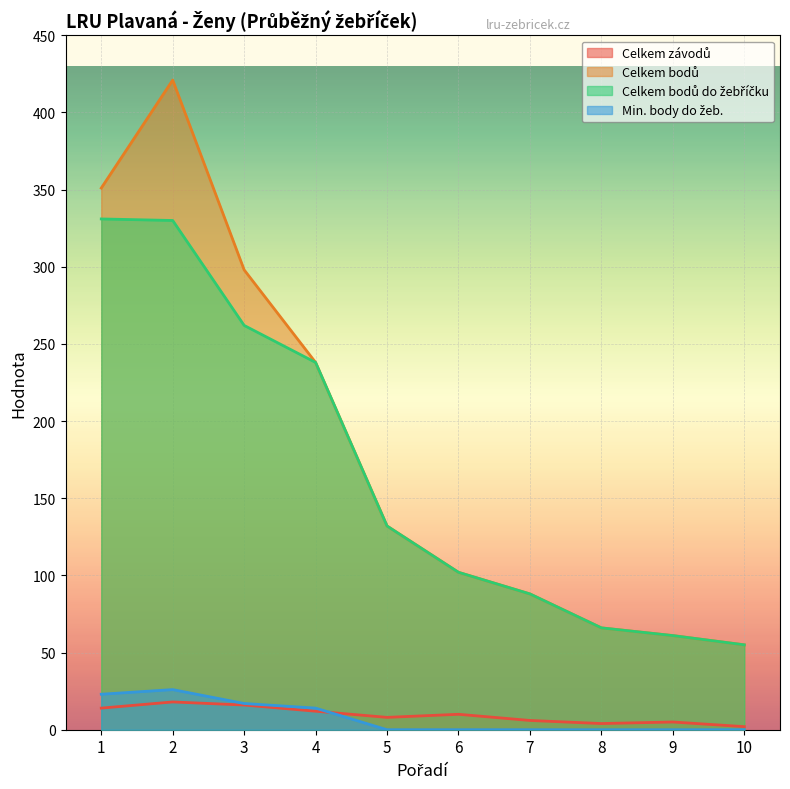

True or false: Min. body do žeb. and Celkem bodů do žebříčku cross at least once.

False